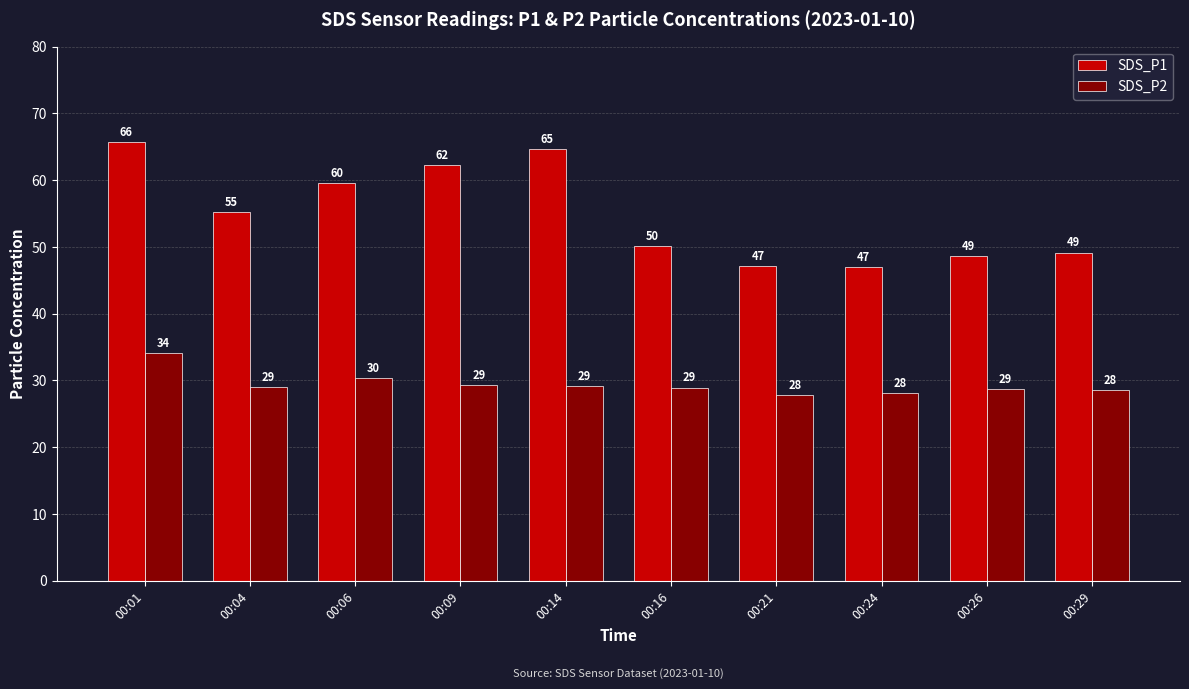

The value of SDS_P1 at 00:06 is 59.6. True or false?

True